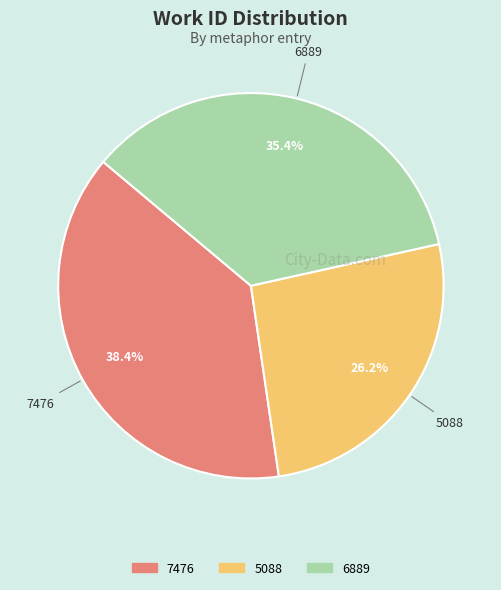

Approximately how many times larger is the value at 6889 compared to 5088?

1.4